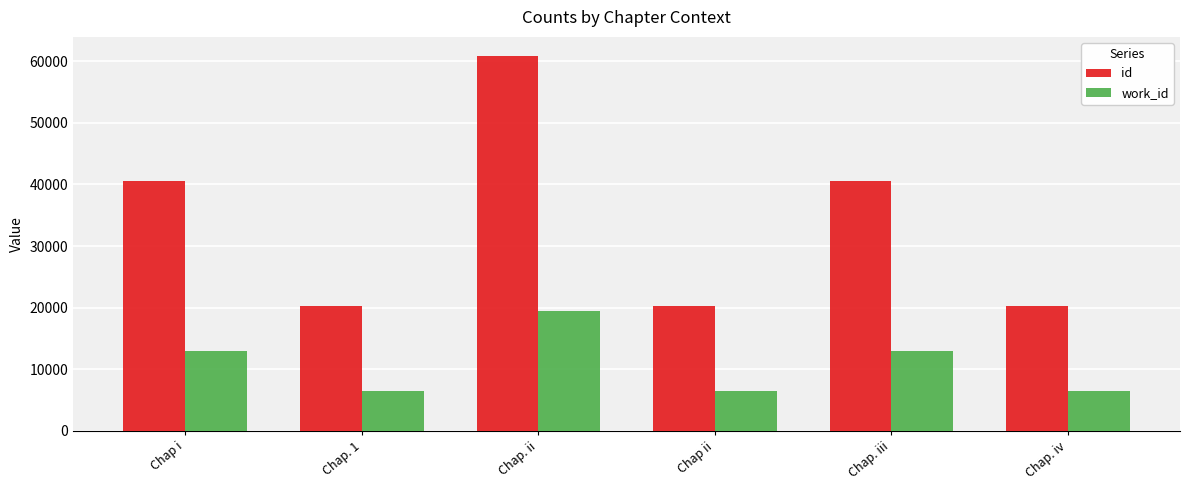

What is the value of the id bar at the 6th from the left?

20308